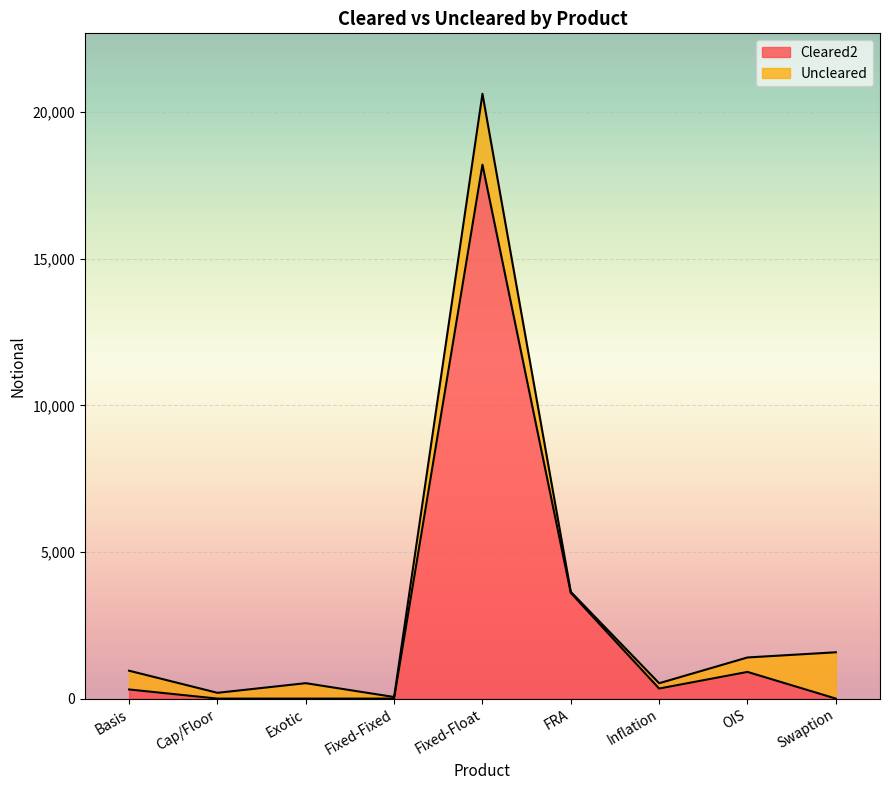

Is it true that the value at FRA is 6442?

False